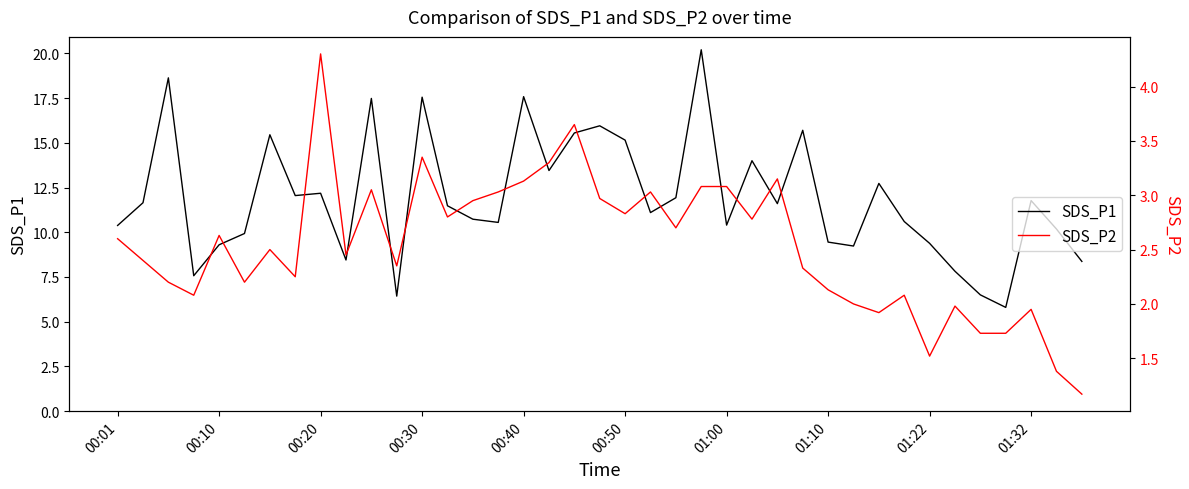

List the series in order of their peak value, lowest first.

SDS_P2, SDS_P1